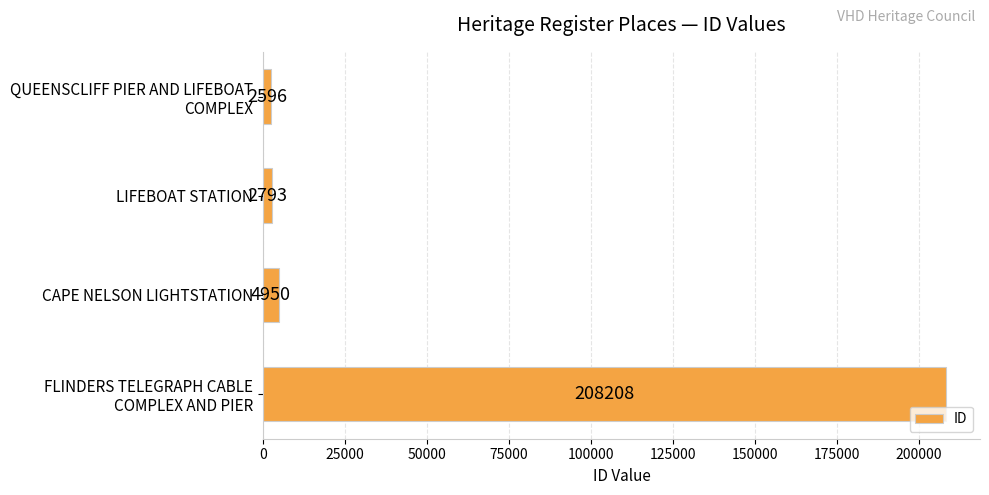

List the labels in order of value, largest first.

FLINDERS TELEGRAPH CABLE
COMPLEX AND PIER, CAPE NELSON LIGHTSTATION, LIFEBOAT STATION, QUEENSCLIFF PIER AND LIFEBOAT
COMPLEX